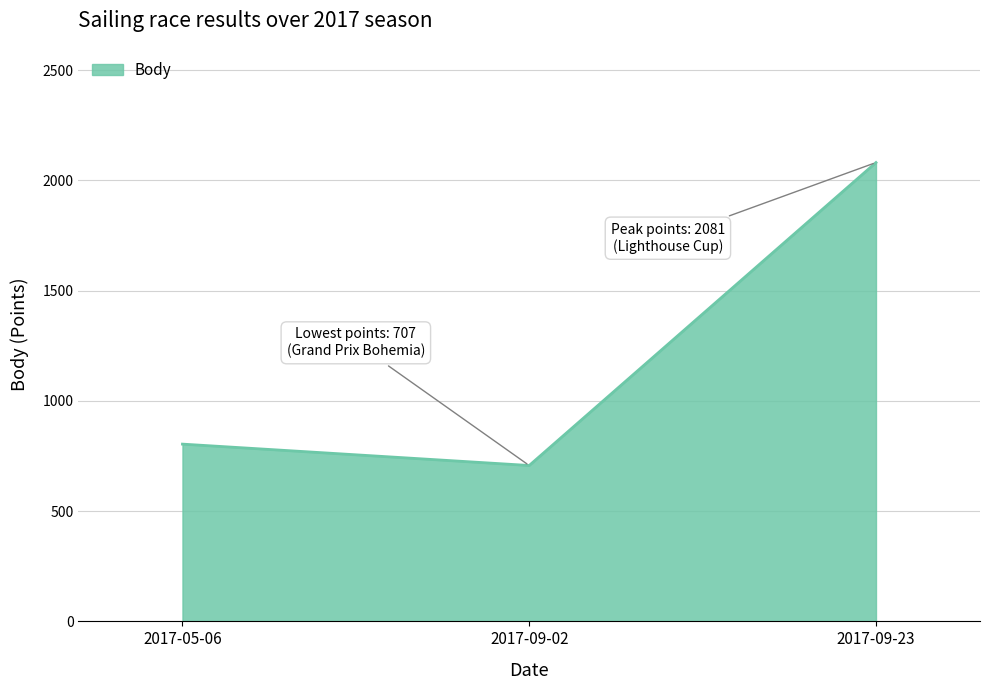

Which has a higher value, 2017-09-23 or 2017-09-02?

2017-09-23